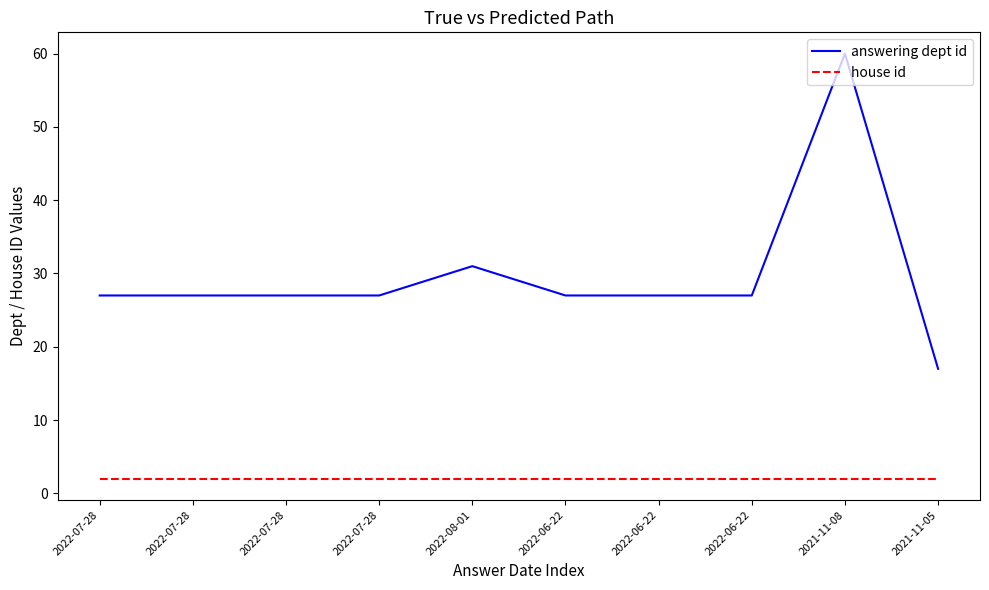

What is the label of the 8th point from the right?

2022-07-28